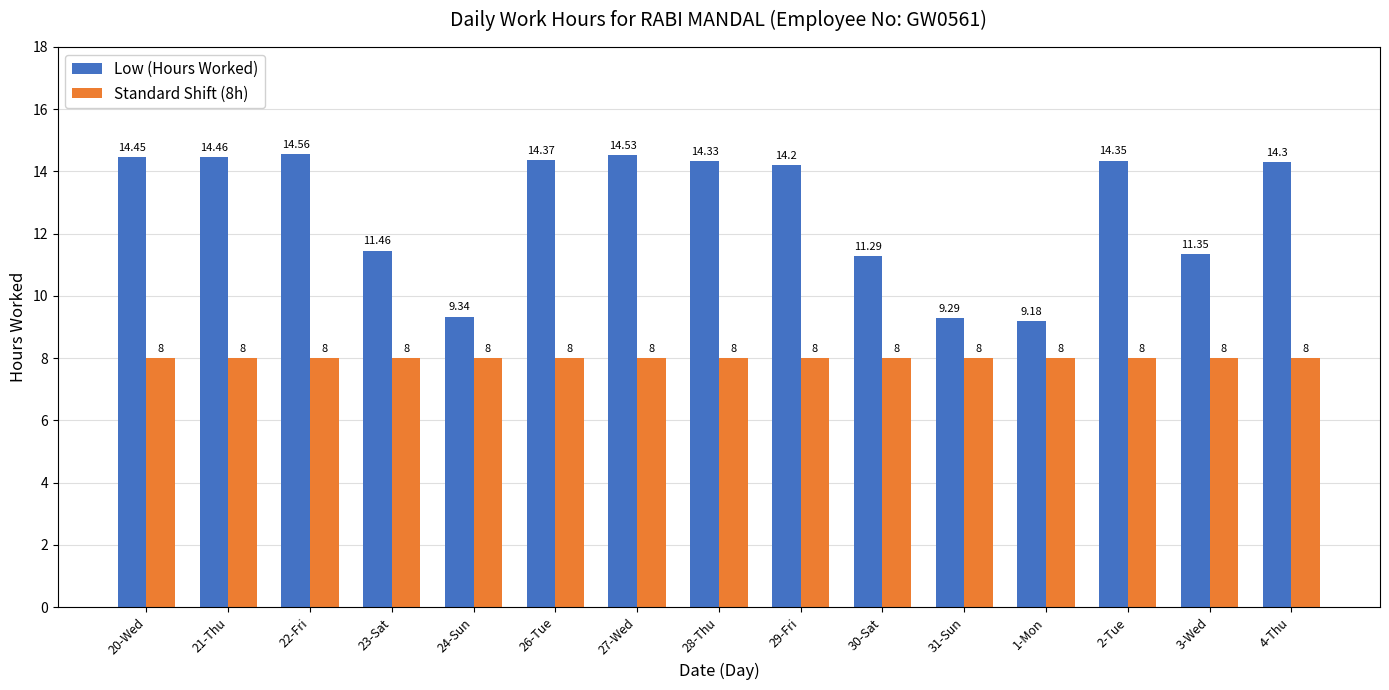

What position from the left is 28-Thu?

8